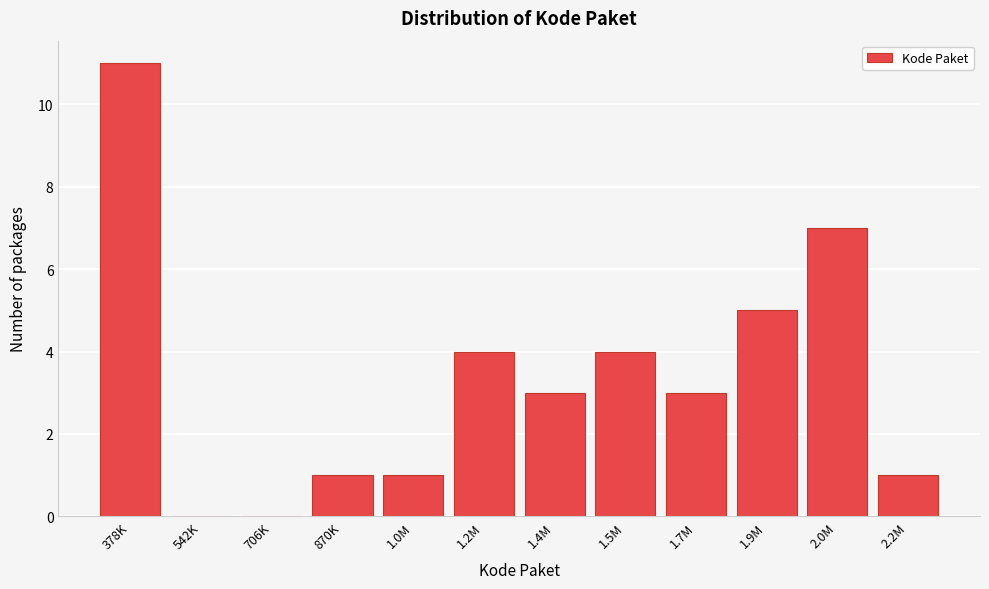

Reading left to right, what are all the values shown in this chart?

378K=11	542K=0	706K=0	870K=1	1.0M=1	1.2M=4	1.4M=3	1.5M=4	1.7M=3	1.9M=5	2.0M=7	2.2M=1